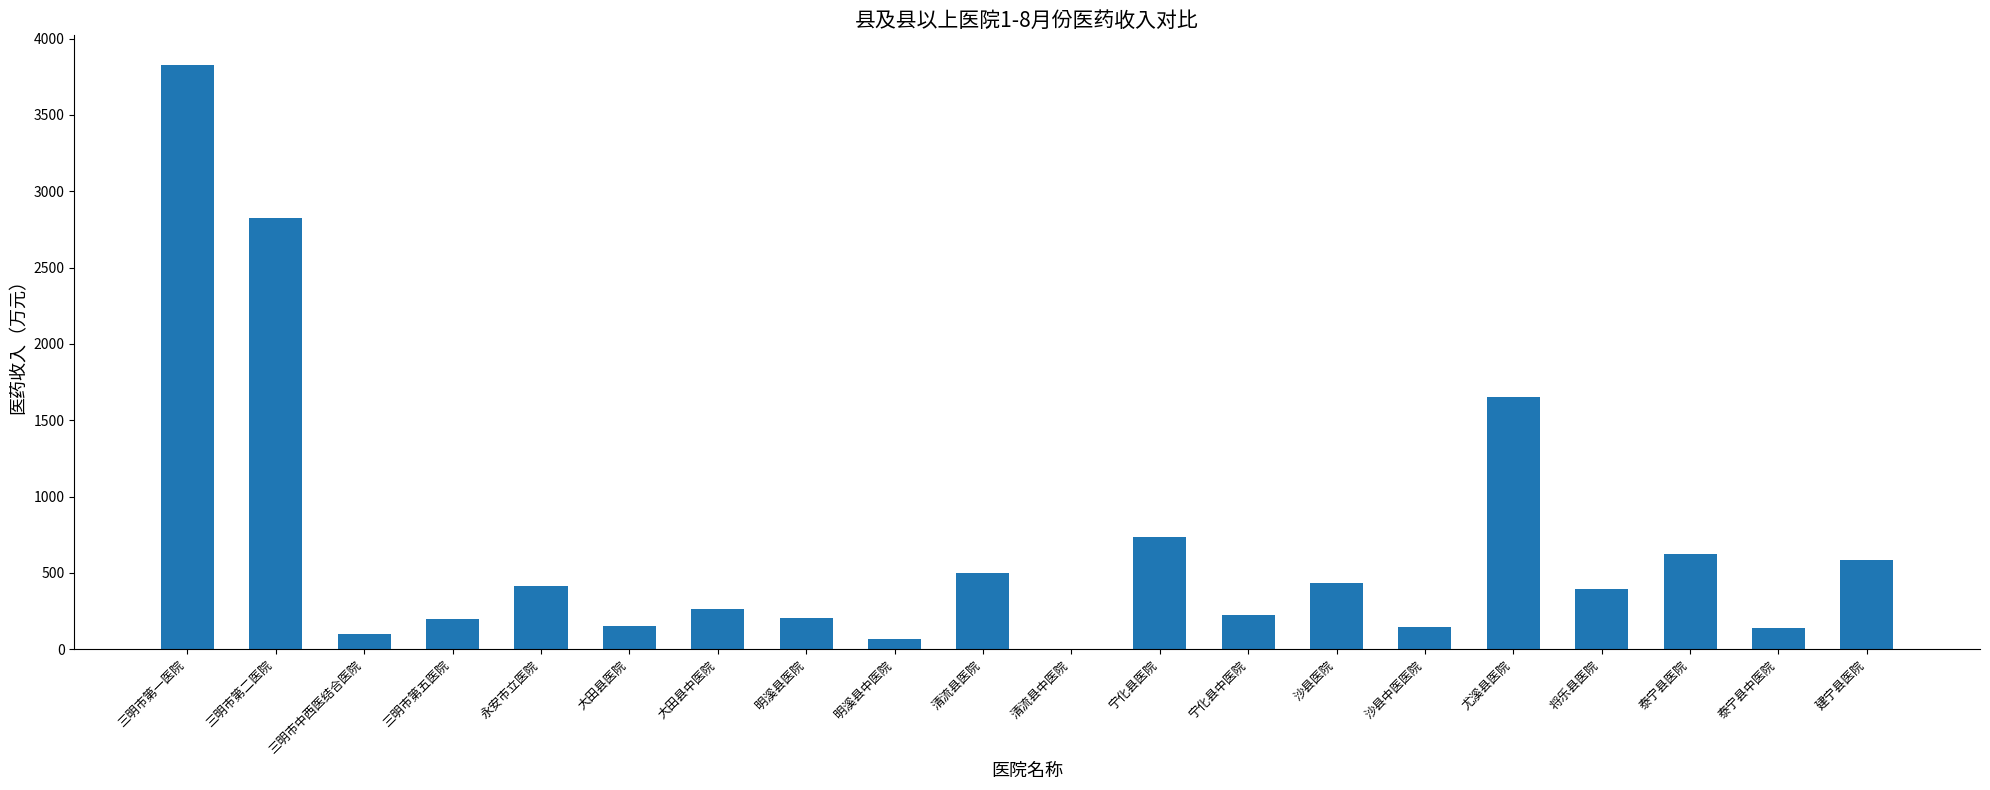

What is the greatest value displayed?

3829.9